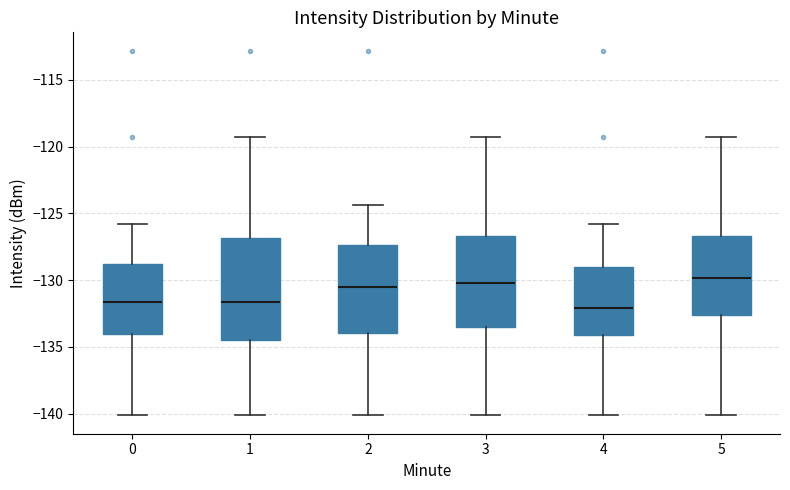

Where does the median line of the box at x = 2 sit on the y-axis? The values are not printed on the chart, so give them approximately, as read against the axis.

-130.5